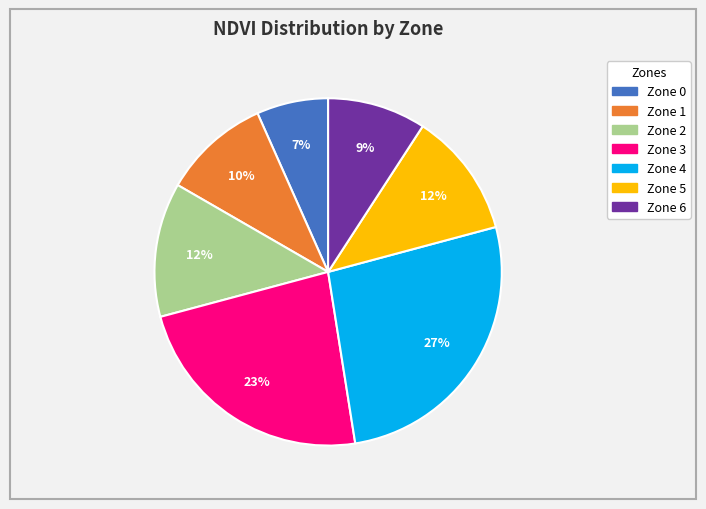

How many segments does this pie chart have?

7